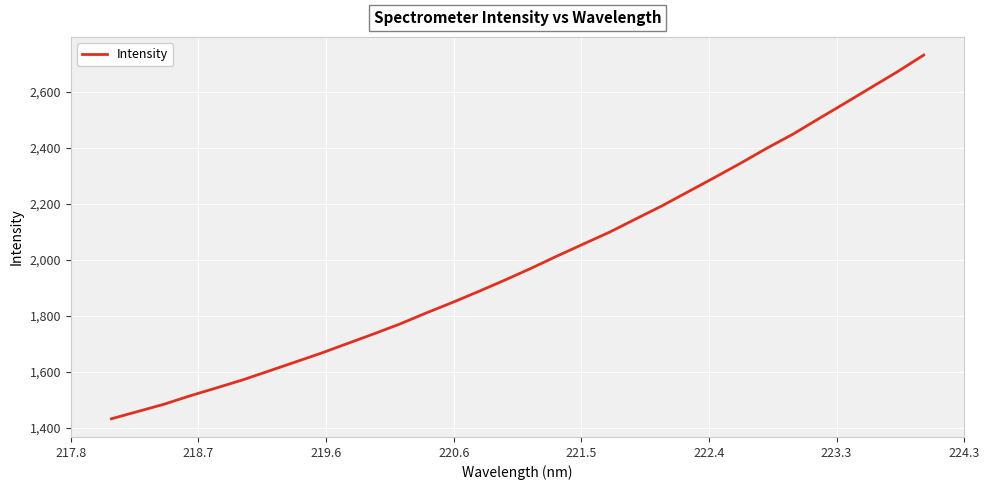

What is the minimum value shown in the chart?

1432.2